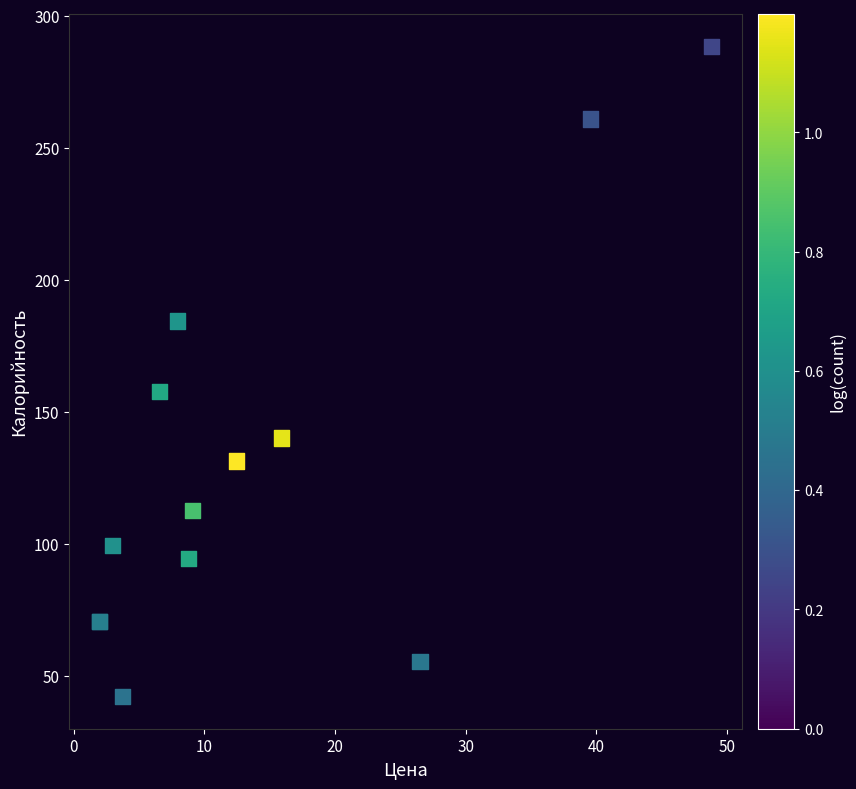

What Y value in the scatter plot is closest to 165?

157.8